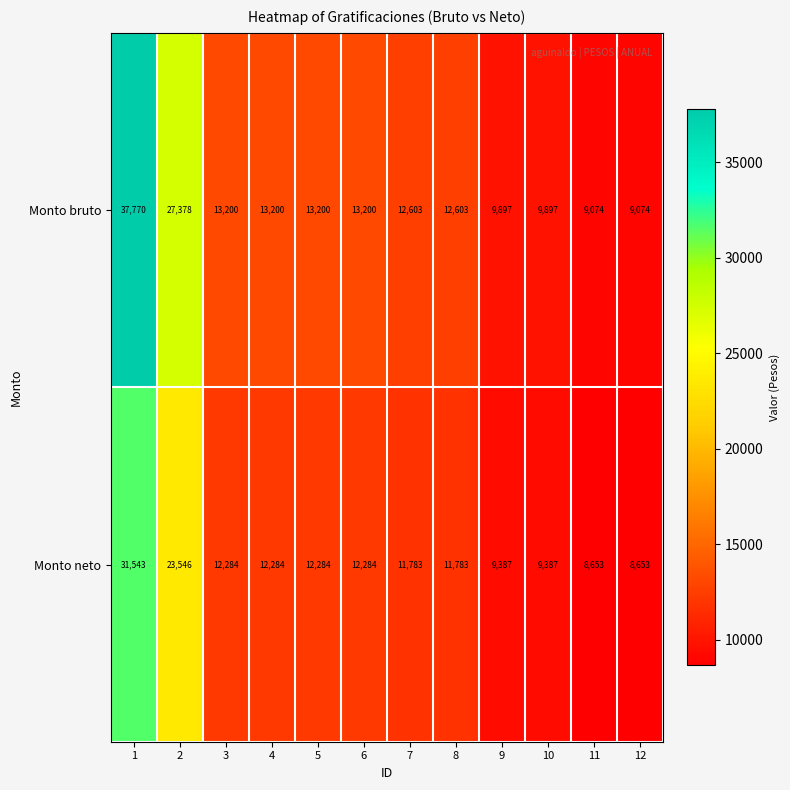

How many data points does each series have?

12